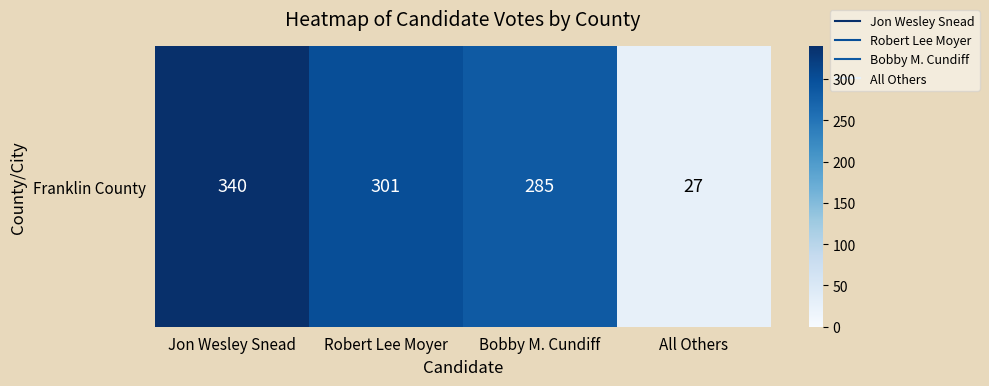

Between All Others and Robert Lee Moyer, which is larger?

Robert Lee Moyer